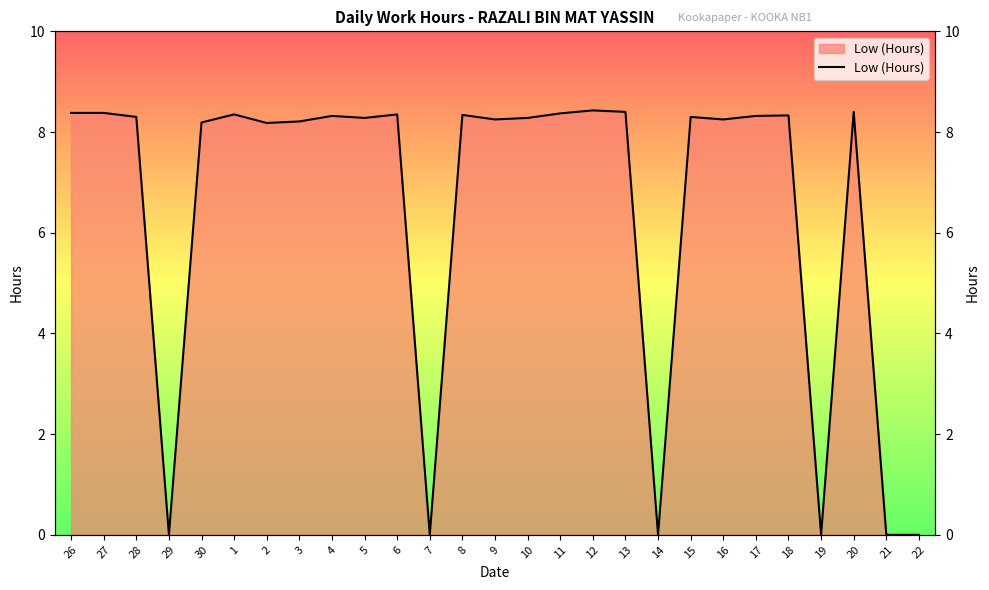

How many categories are shown in the chart?

27